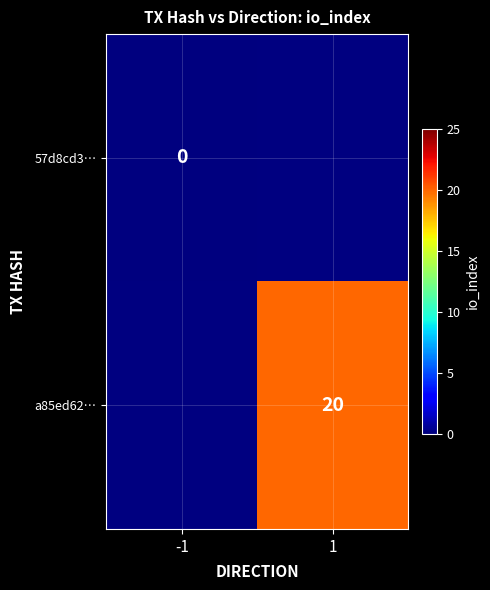

Which category has the highest value across all series?

1